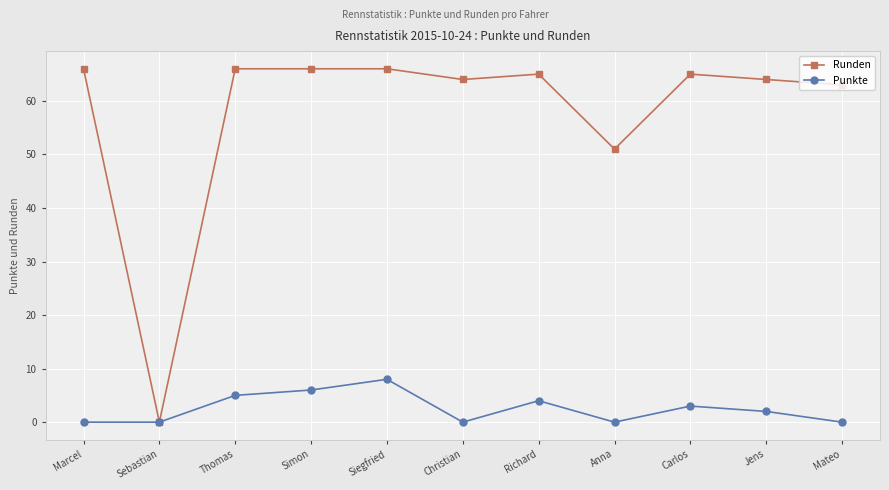

Does the chart display data point markers on the line(s)?

Yes